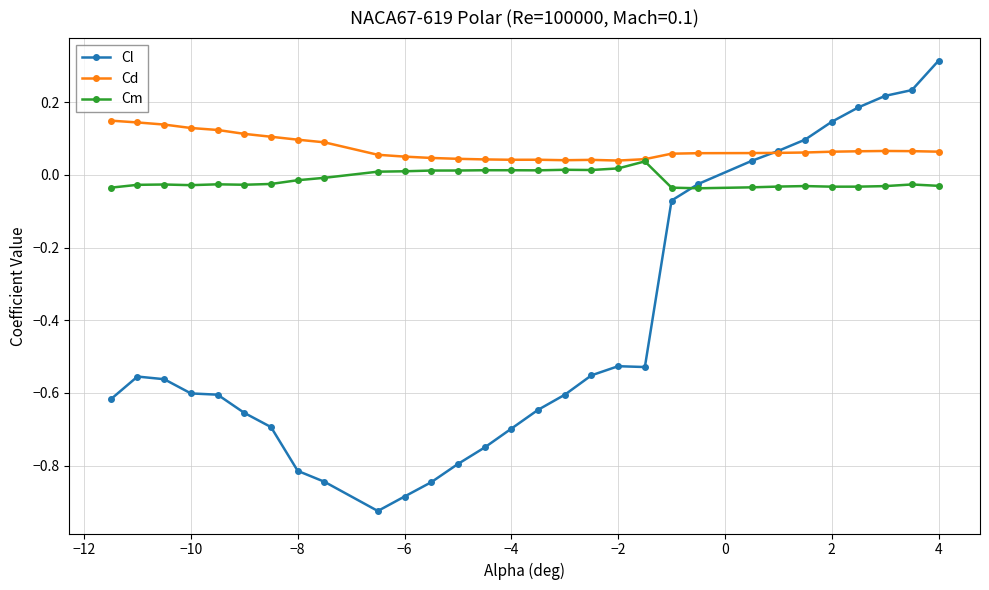

Which series has the largest range (max minus min)?

Cl